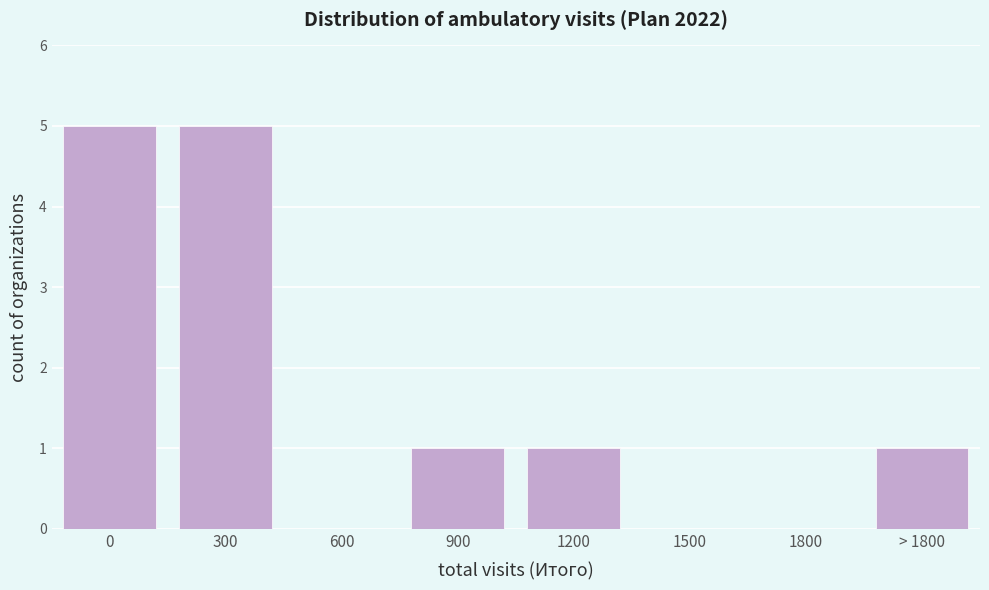

Reading left to right, what are all the values shown in this chart?

0=5	300=5	600=0	900=1	1200=1	1500=0	1800=0	> 1800=1